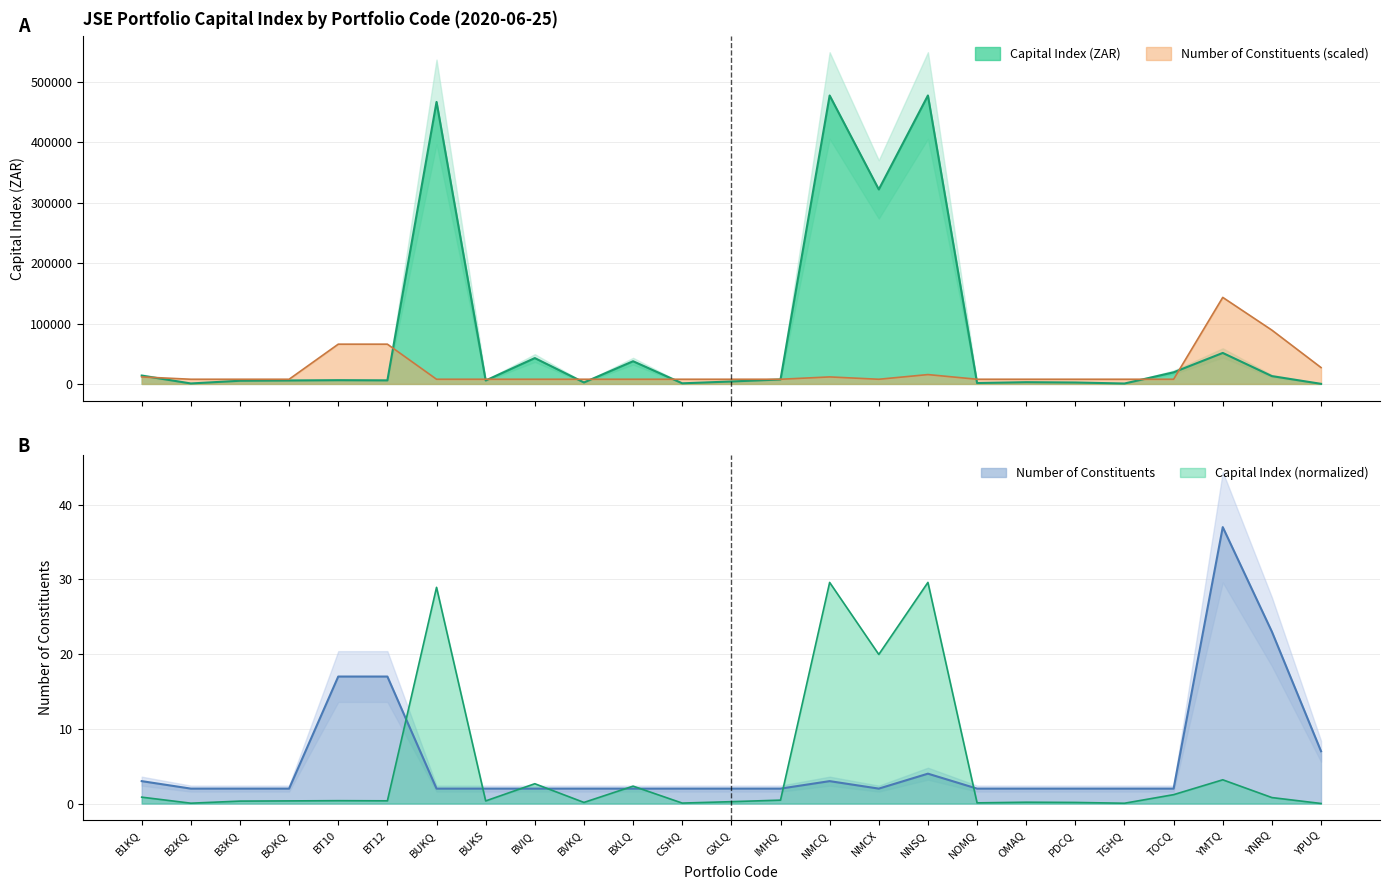

True or false: Capital Index (ZAR) has a value of 5916.9 at BT12.

True